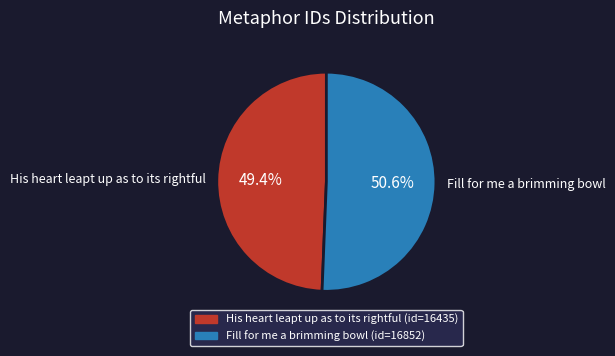

How many segments does this pie chart have?

2